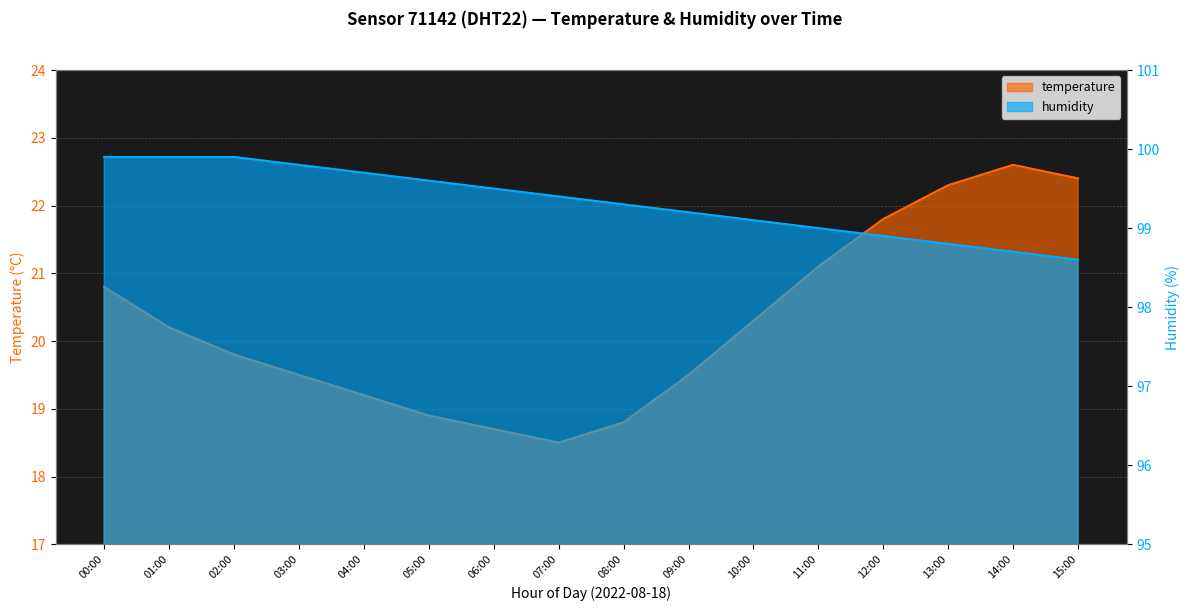

Rank the series by their maximum value, from highest to lowest.

humidity, temperature